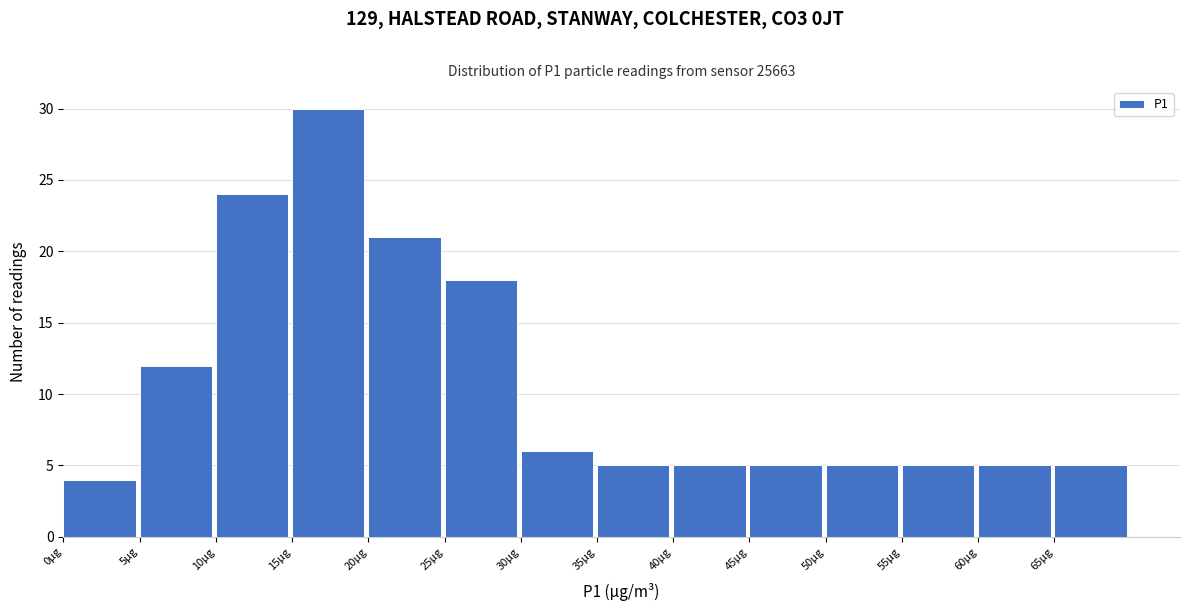

Reading left to right, transcribe this chart: for each bar, give the range it covers on the x-axis and its height. The values are not printed on the chart, so give them approximately, as read against the axis.

0 to 5: 4
5 to 10: 12
10 to 15: 24
15 to 20: 30
20 to 25: 21
25 to 30: 18
30 to 35: 6
35 to 40: 5
40 to 45: 5
45 to 50: 5
50 to 55: 5
55 to 60: 5
60 to 65: 5
65 to 70: 5